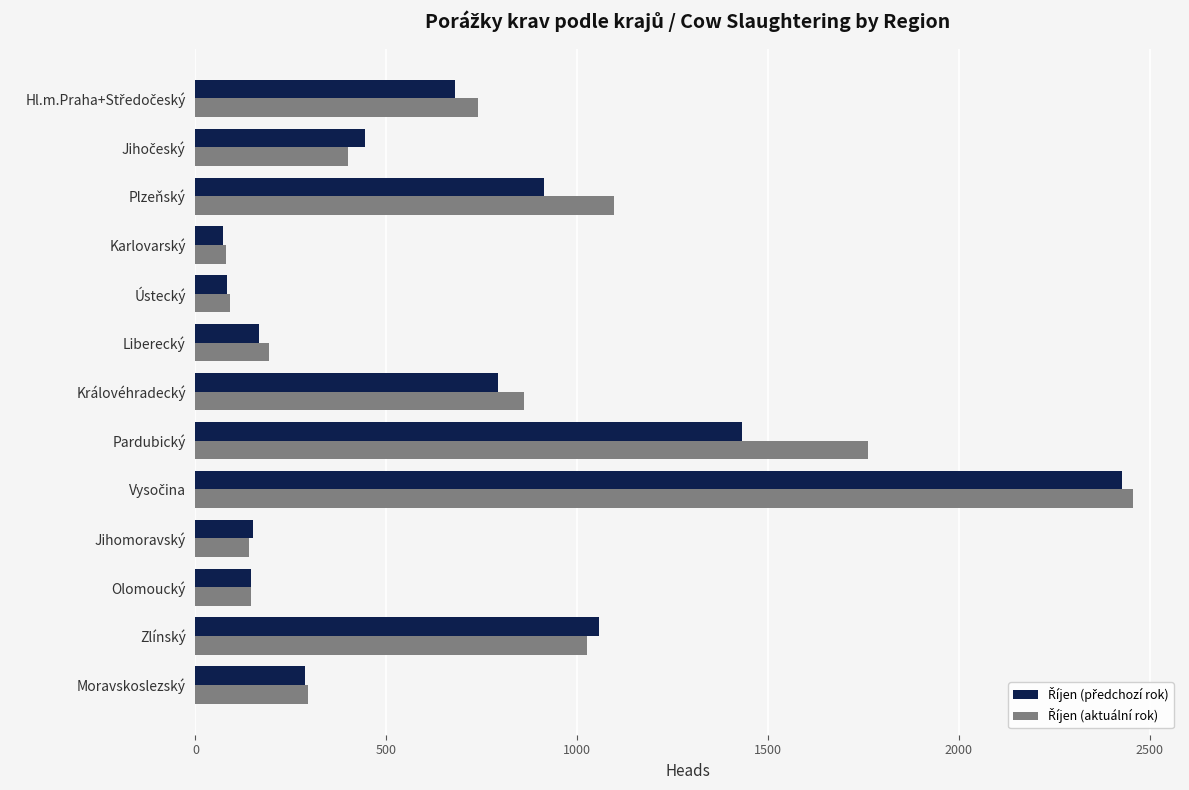

At how many categories does at least one series exceed 1542?

2